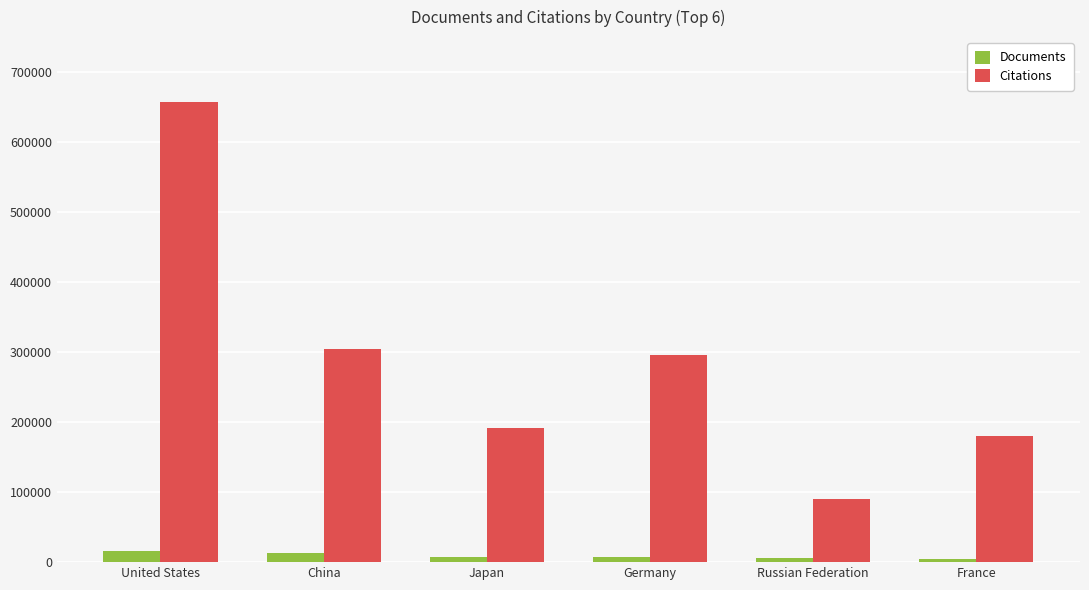

Which series has the largest range (max minus min)?

Citations